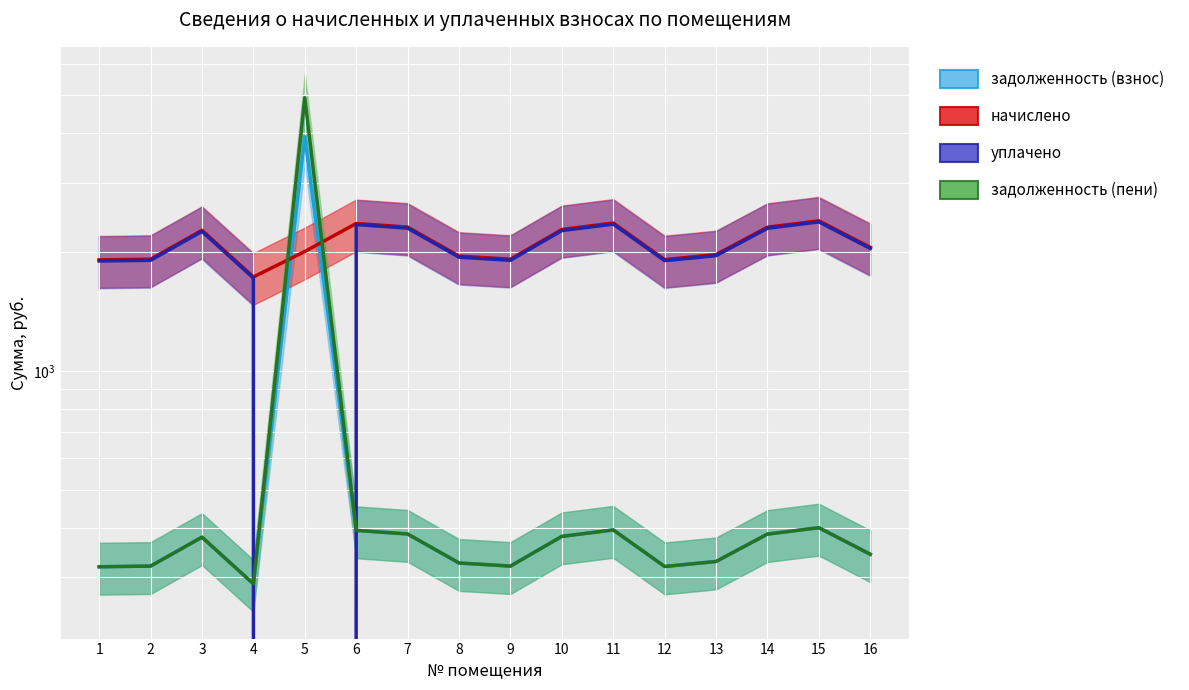

What is the value of the уплачено point at the 7th from the left?

2300.0